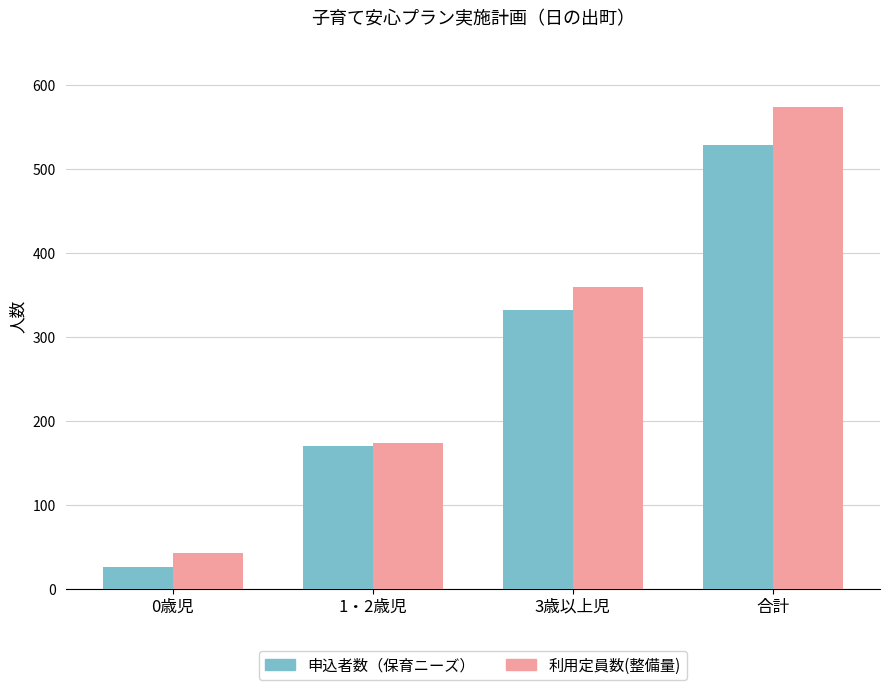

What is the difference between the highest and lowest values at 0歳児?

16